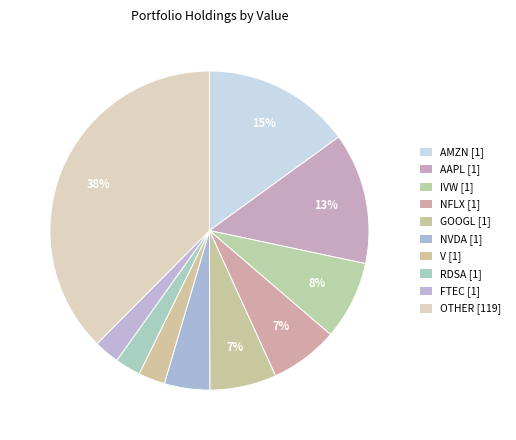

Count the number of slices in the pie.

10